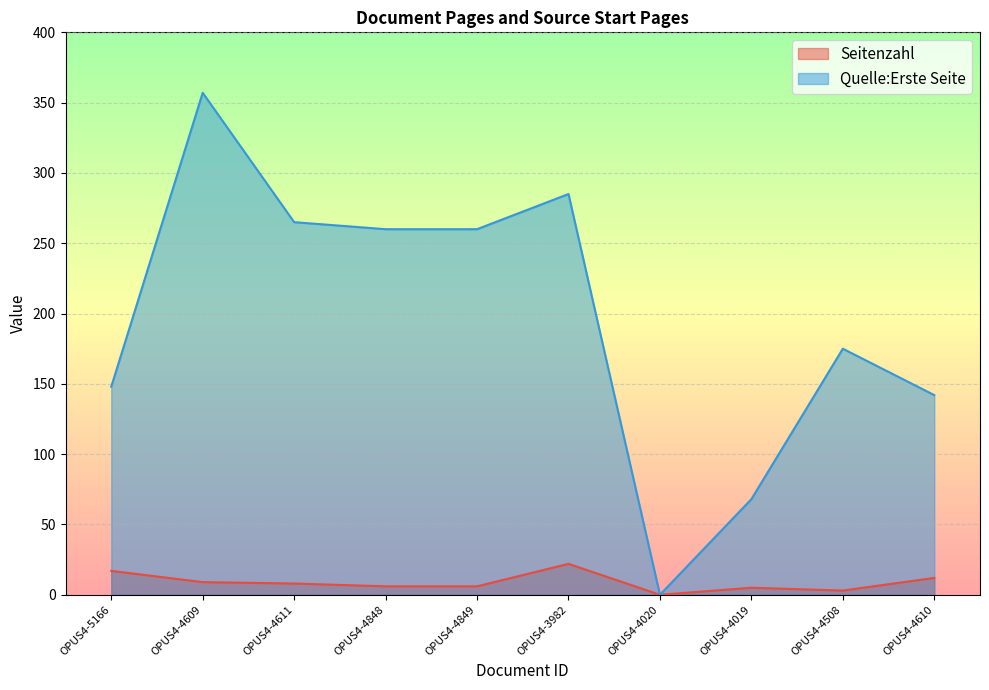

Does the chart display data point markers on the line(s)?

No